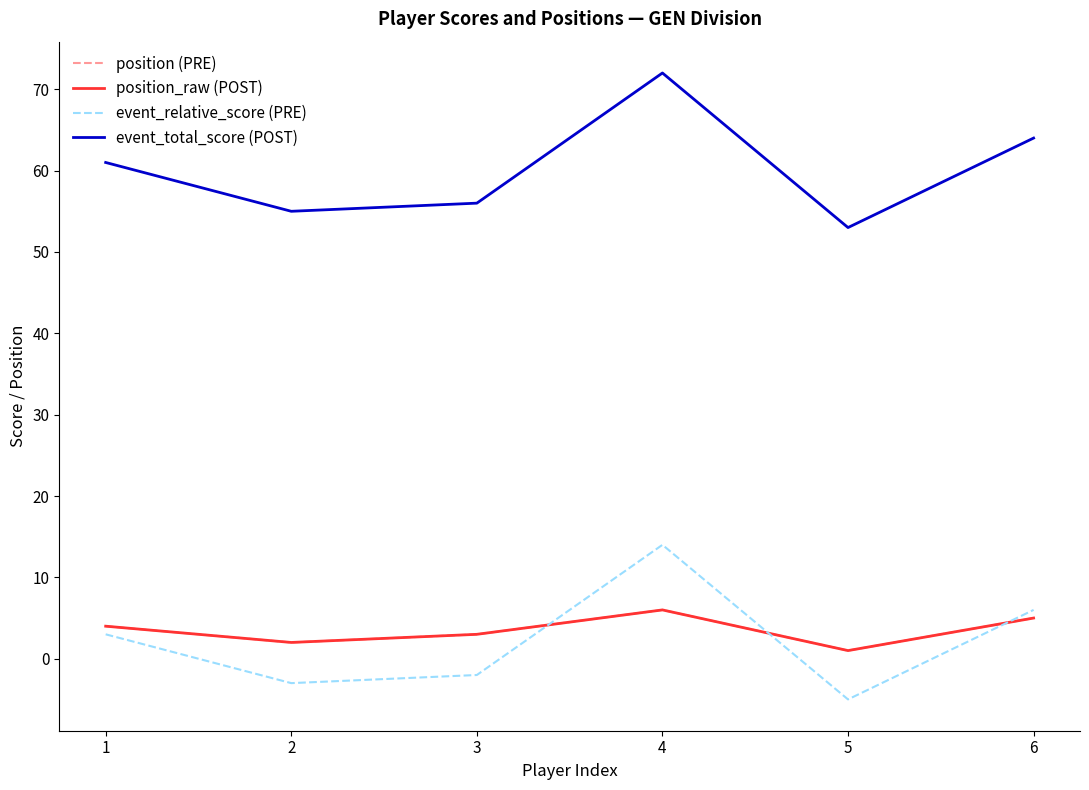

List the series in order of their peak value, lowest first.

position (PRE), position_raw (POST), event_relative_score (PRE), event_total_score (POST)